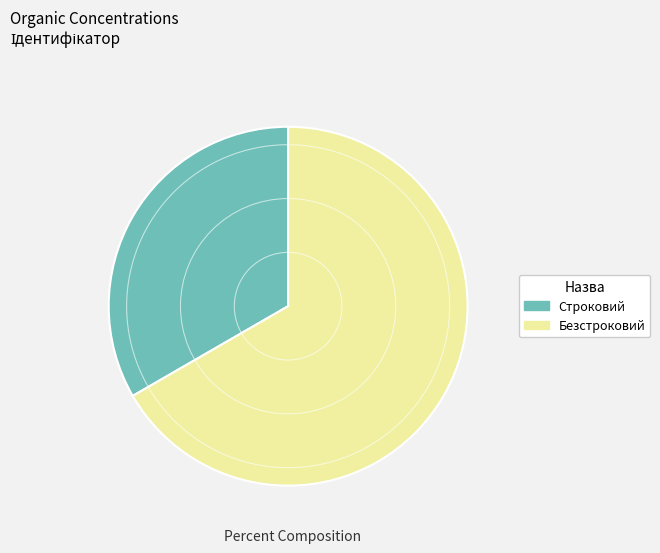

Does Строковий account for over 50% of the chart?

No